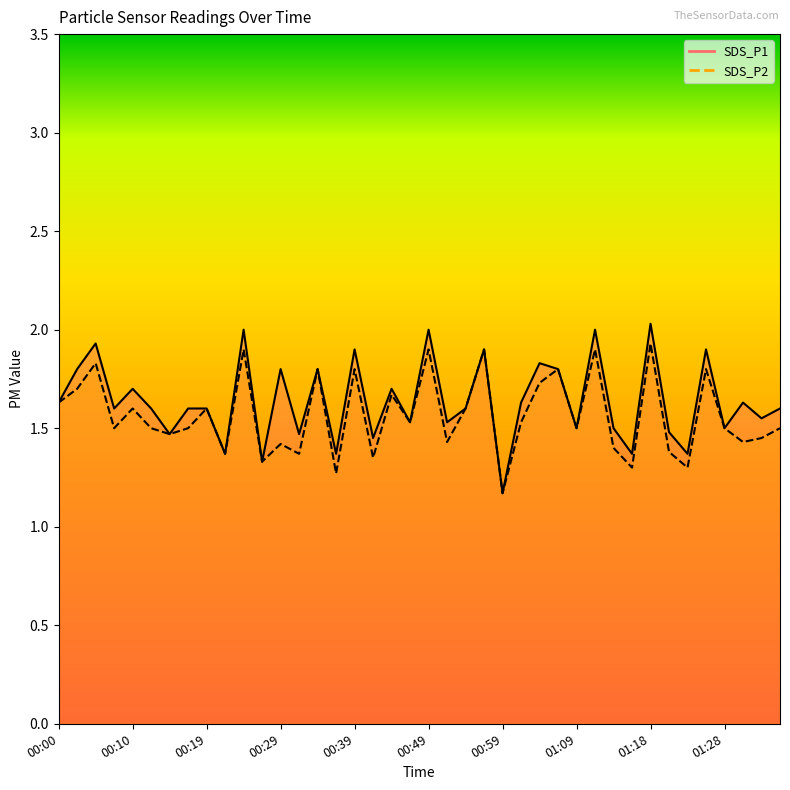

What is the difference between the maximum and minimum values in the SDS_P1 series?

0.9